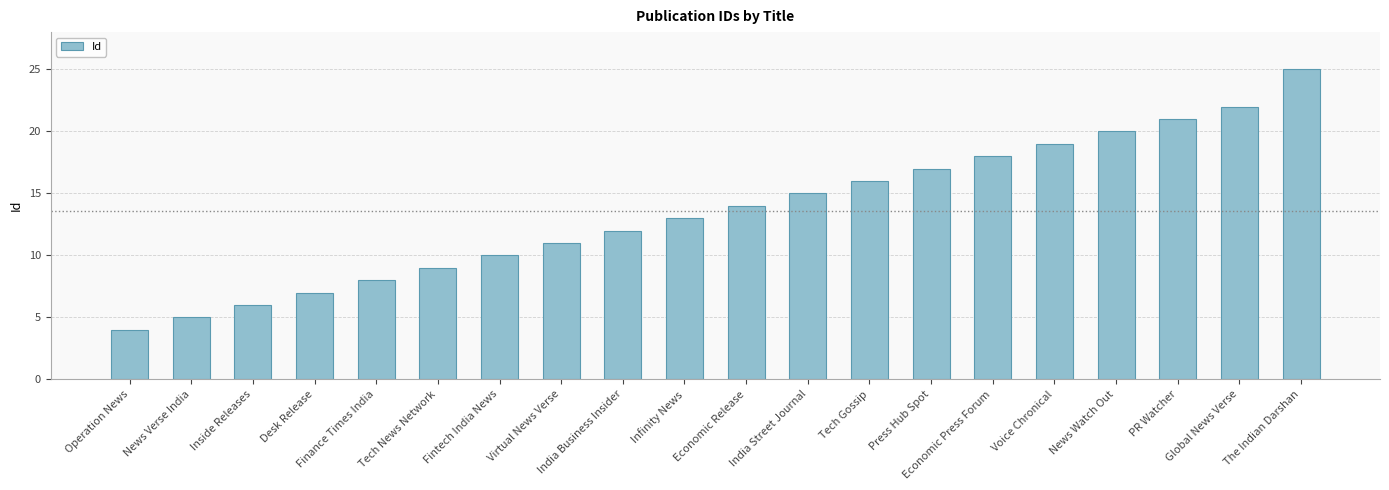

The value at Press Hub Spot is 17. True or false?

True